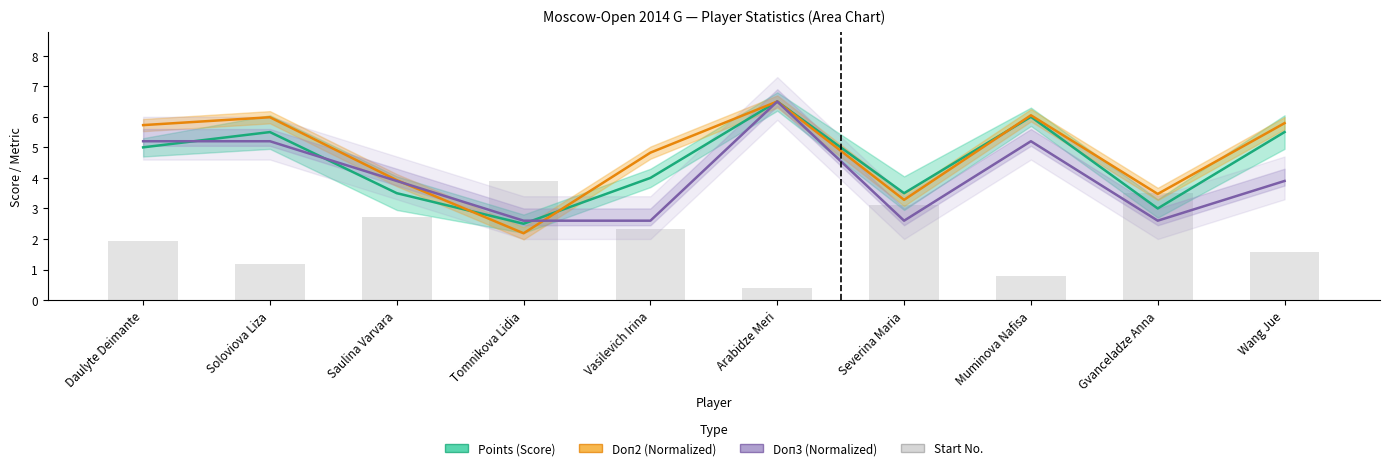

What position from the right is Muminova Nafisa?

3